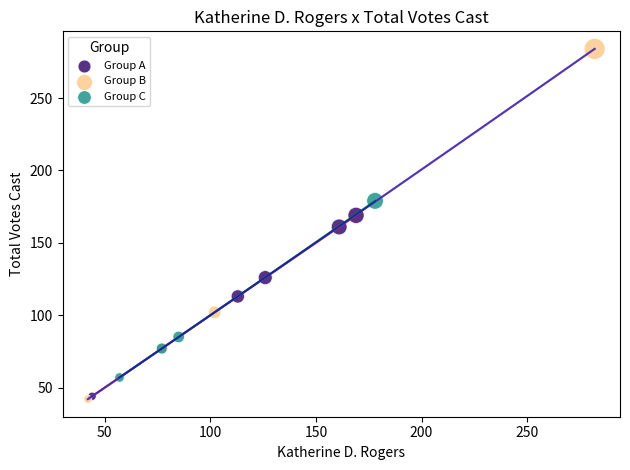

Which series contains the highest Y value?

Group B